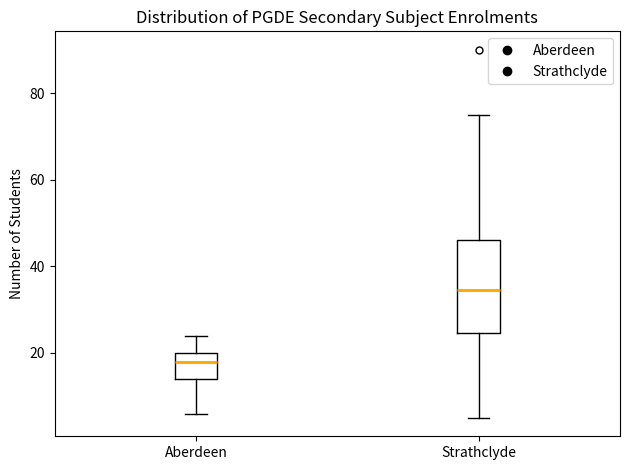

Reading left to right, transcribe this box plot: for each box, give where its median line is, the range the box spans, and where its two whiskers end, as read against the y-axis. The values are not printed on the chart, so give them approximately, as read against the axis.

Aberdeen: median 18, box 14 to 20, whiskers 6 to 24
Strathclyde: median 34, box 24 to 46, whiskers 6 to 76